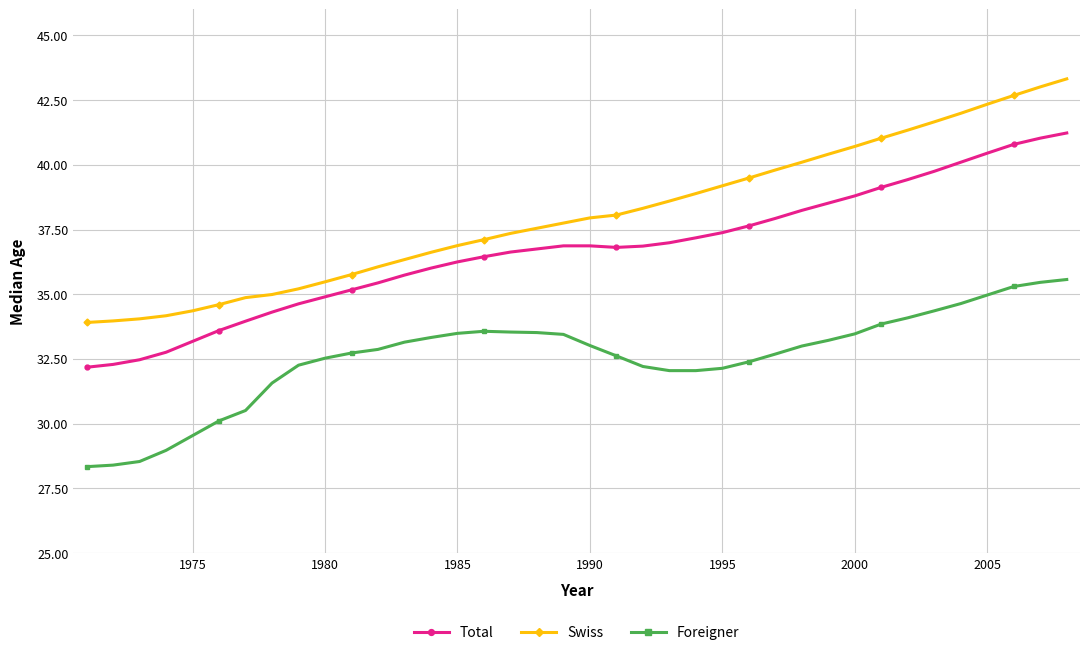

True or false: Total and Foreigner cross at least once.

False